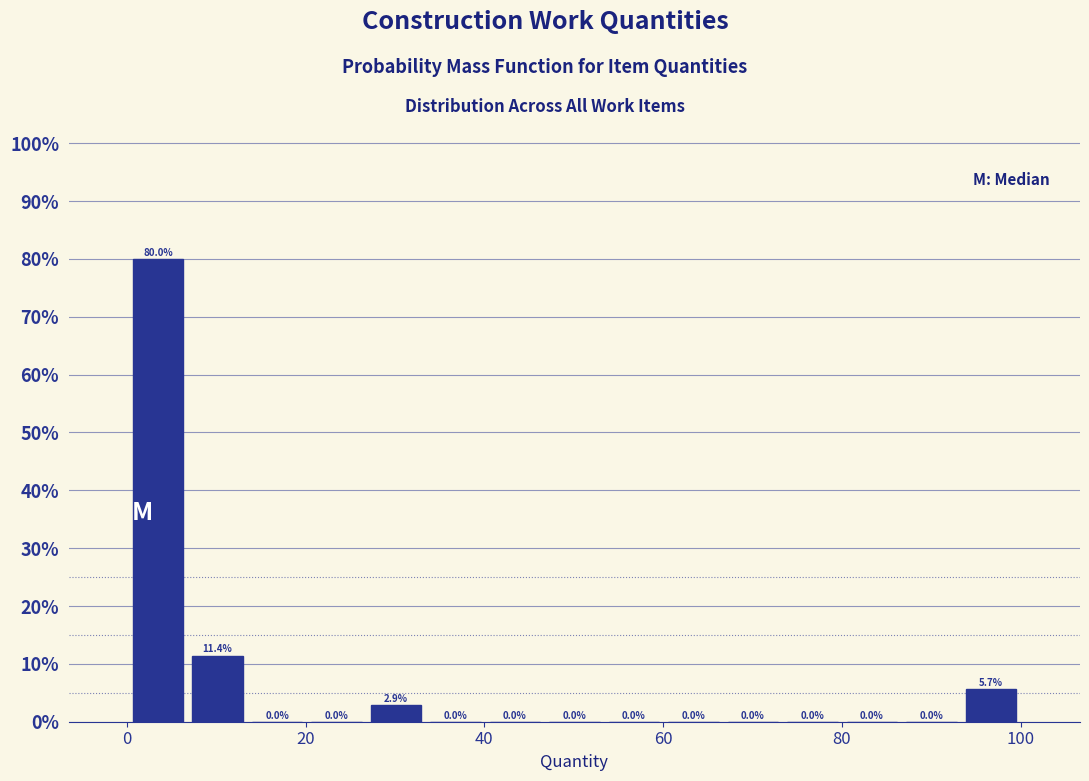

Read against the x-axis, roughly where is the centre of the tallest bar?

4